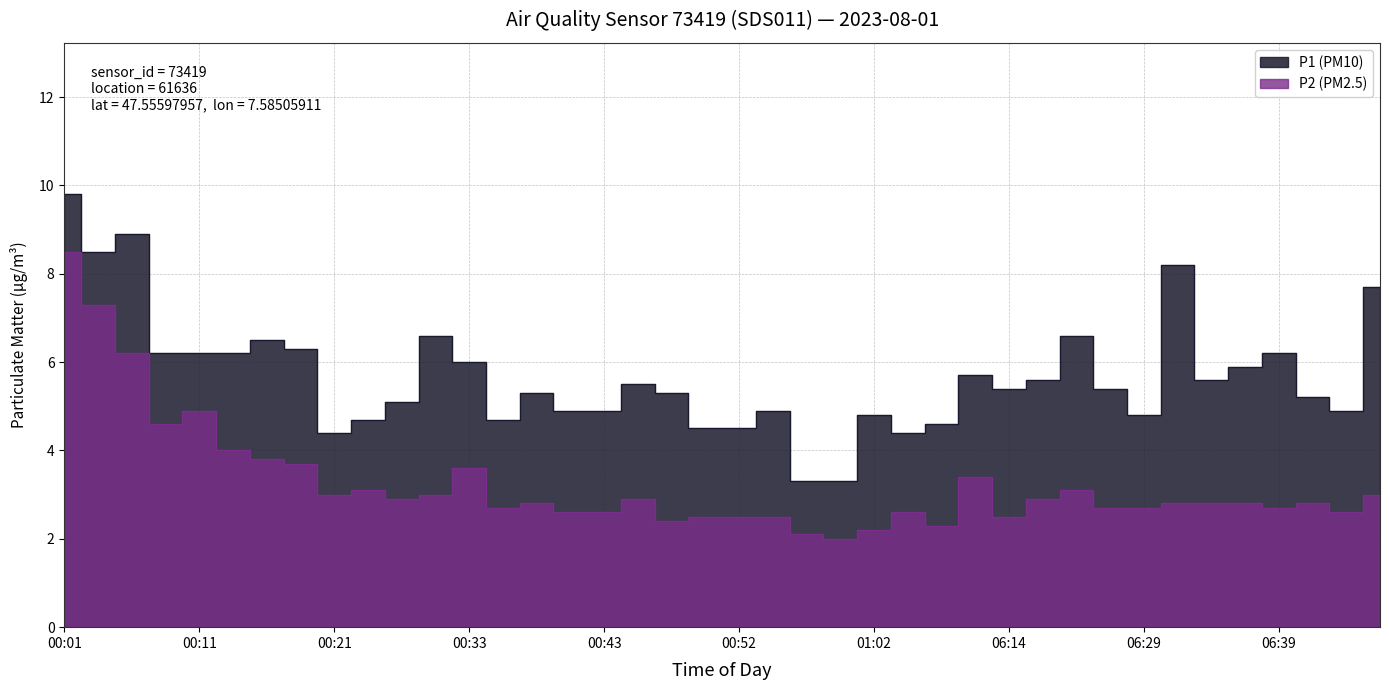

True or false: P2 (PM2.5) and P1 (PM10) cross at least once.

False